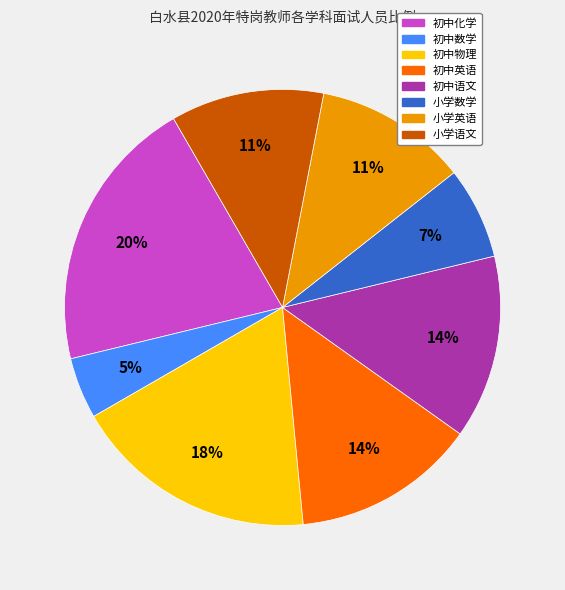

To the nearest percent, what is the average slice percentage?

12%